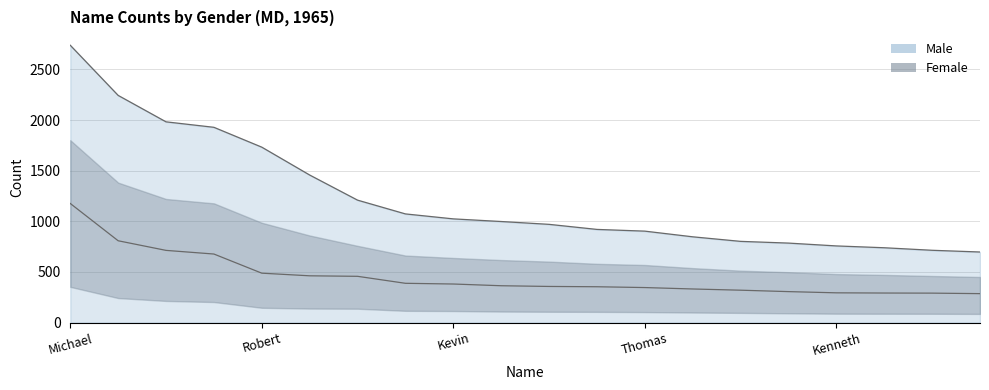

Is it true that Total line equals 1669 at 9?

False